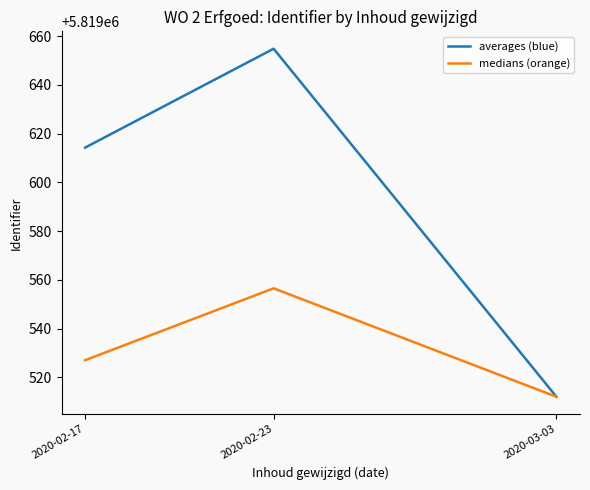

What is the smallest value displayed?

5819512.0